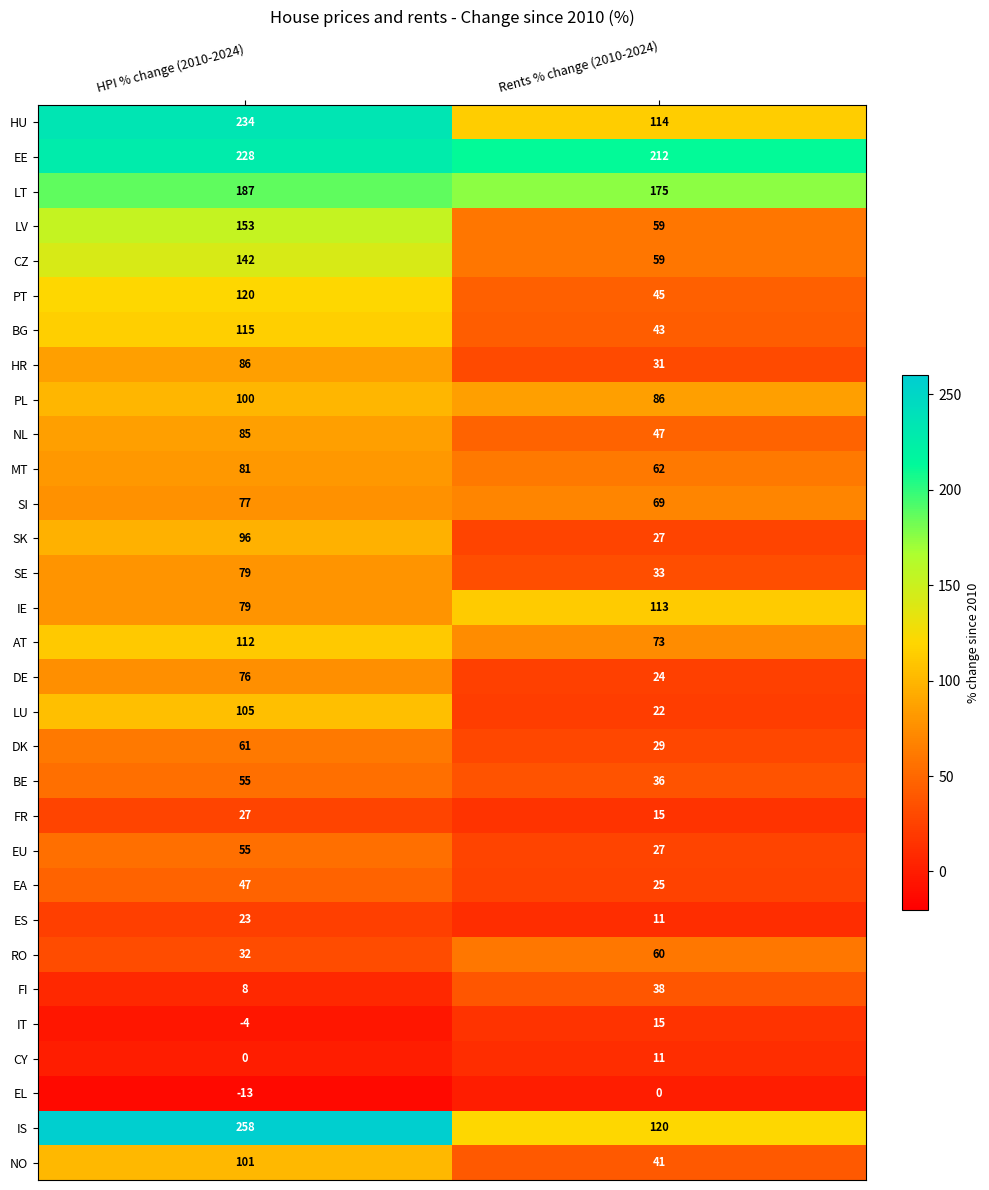

What is the sum of all ES values?

34